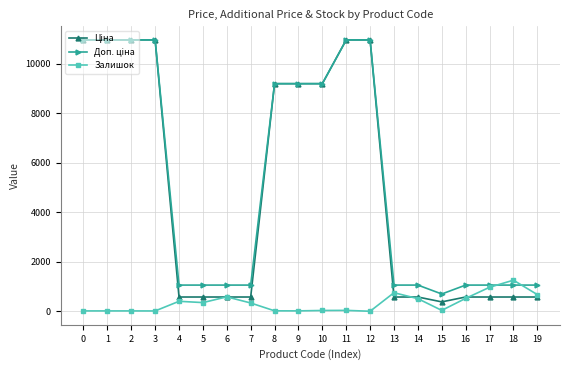

What is the highest value of the Залишок series?

1258.0